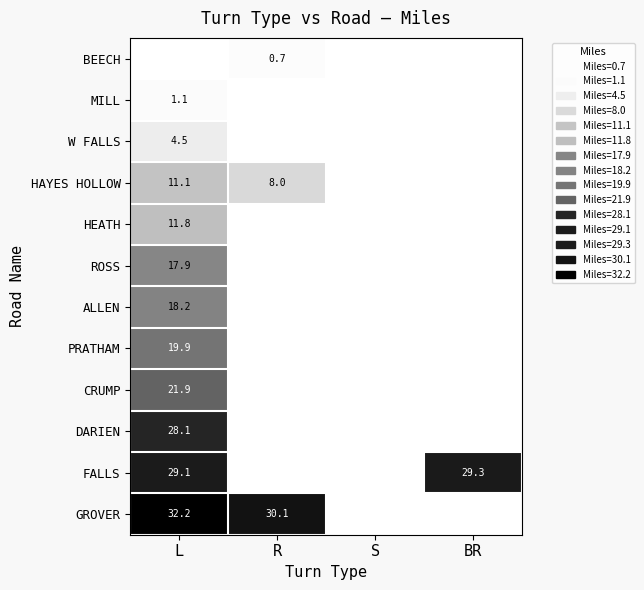

What is the sum of the HAYES HOLLOW values at L and R?

19.1